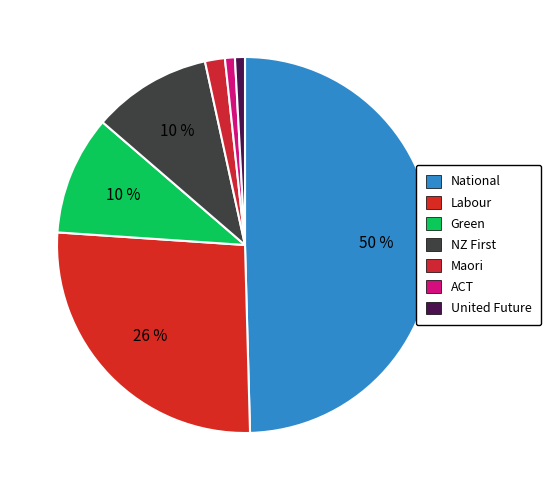

The ACT slice represents 13% of the pie. True or false?

False